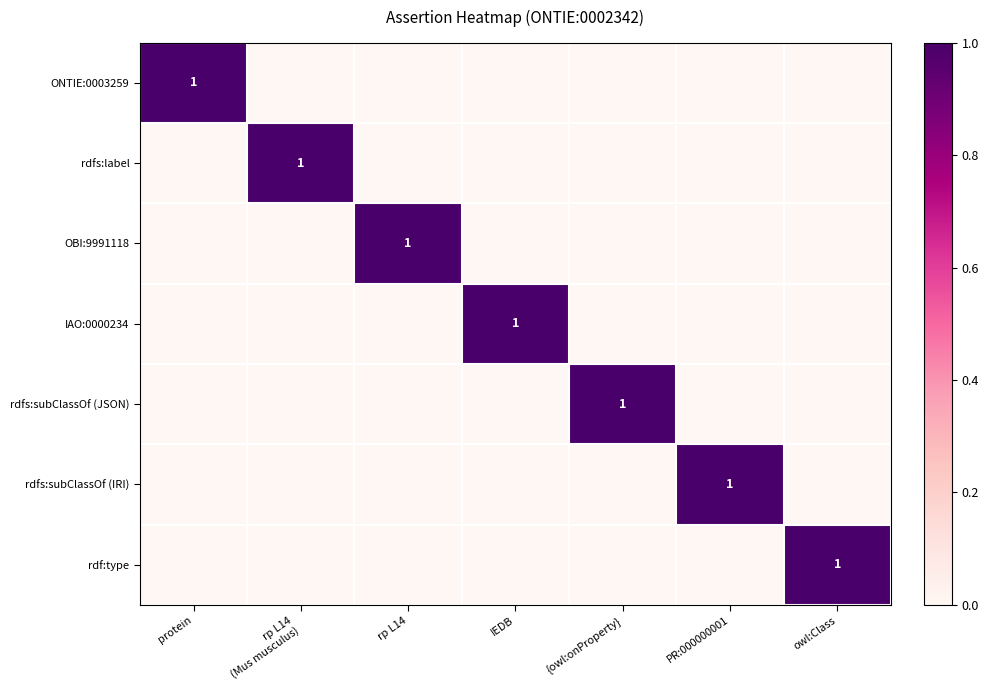

Is it true that ONTIE:0003259 equals 1 at protein?

True